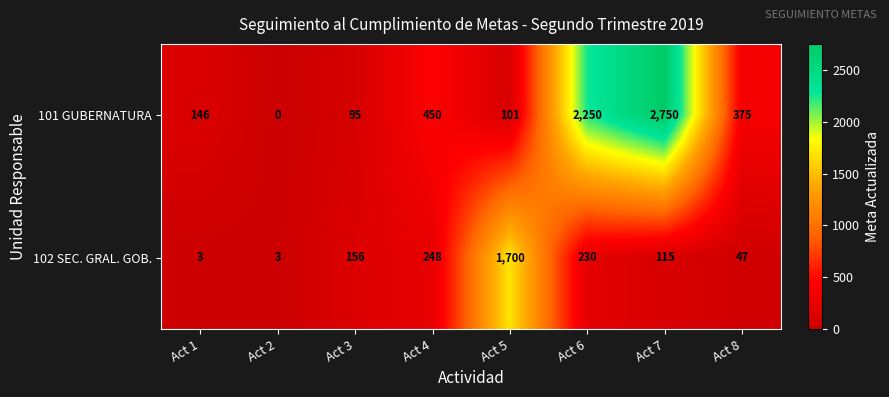

Between Act 3 and Act 6, which series saw the biggest shift?

101 GUBERNATURA